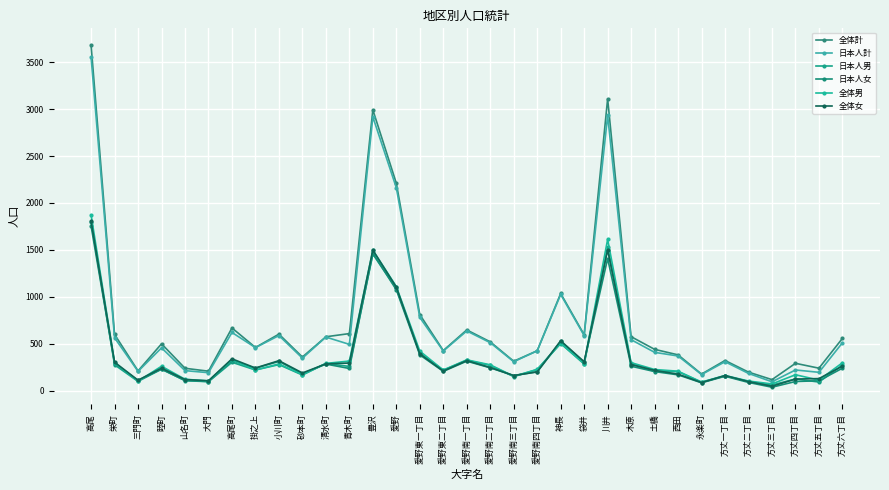

Which series changed the most between 豊沢 and 愛野東一丁目?

全体計